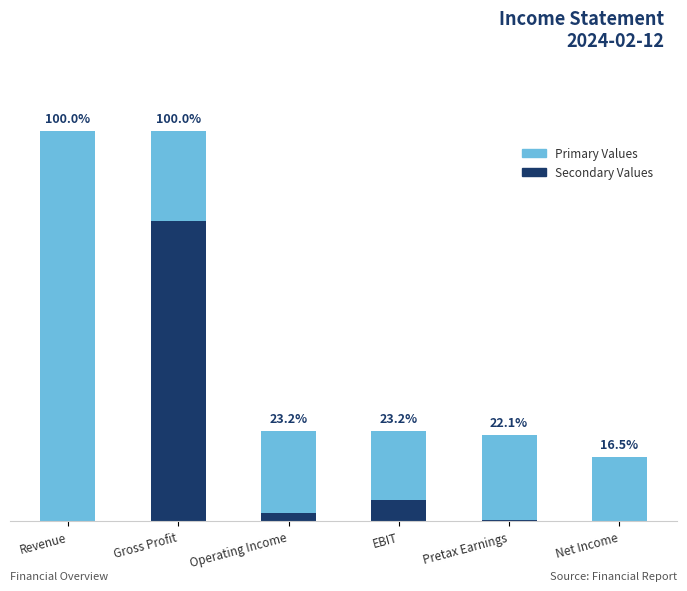

What is the total value across all series at Net Income?

3756